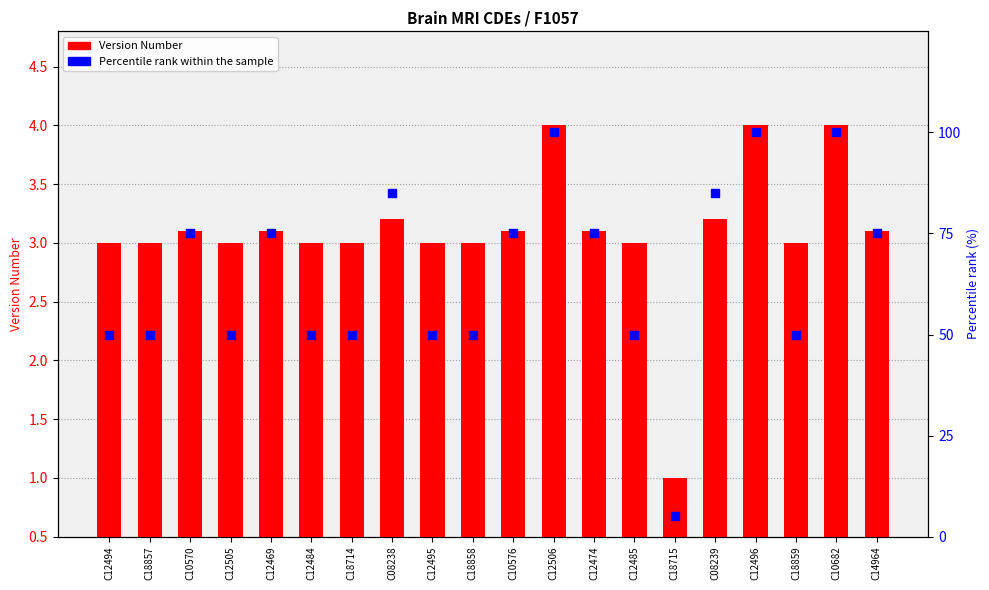

Which series reaches the minimum Y coordinate?

Version Number